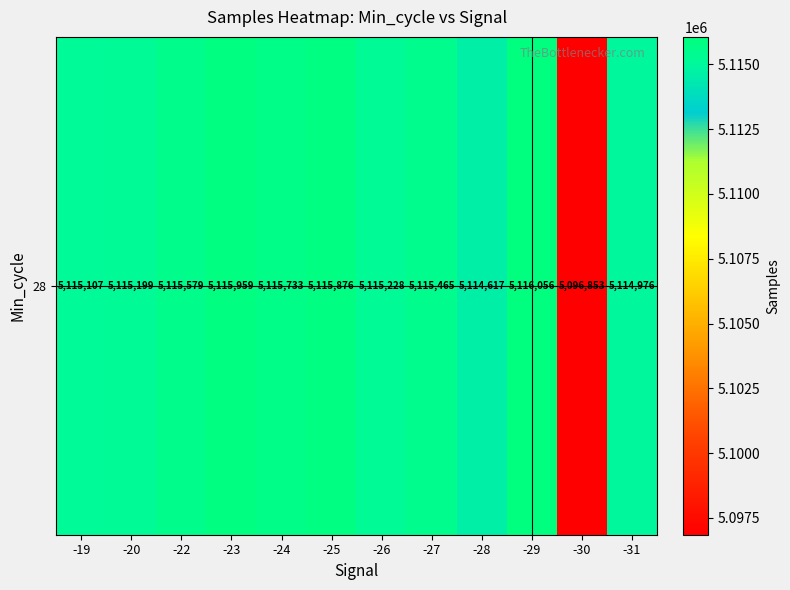

Which label corresponds to the largest value in the chart?

-29